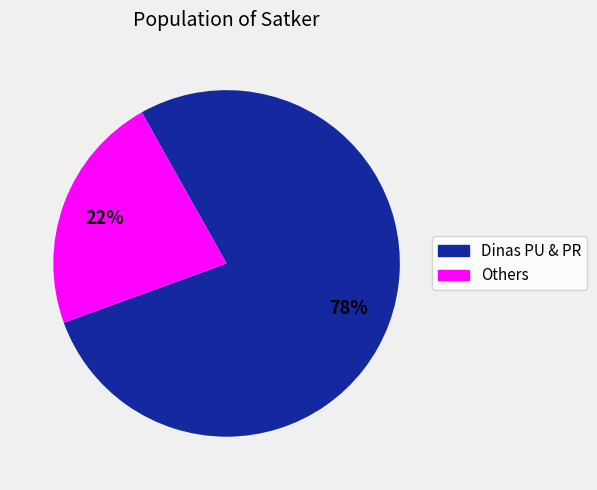

To the nearest percent, what is the average slice percentage?

50%